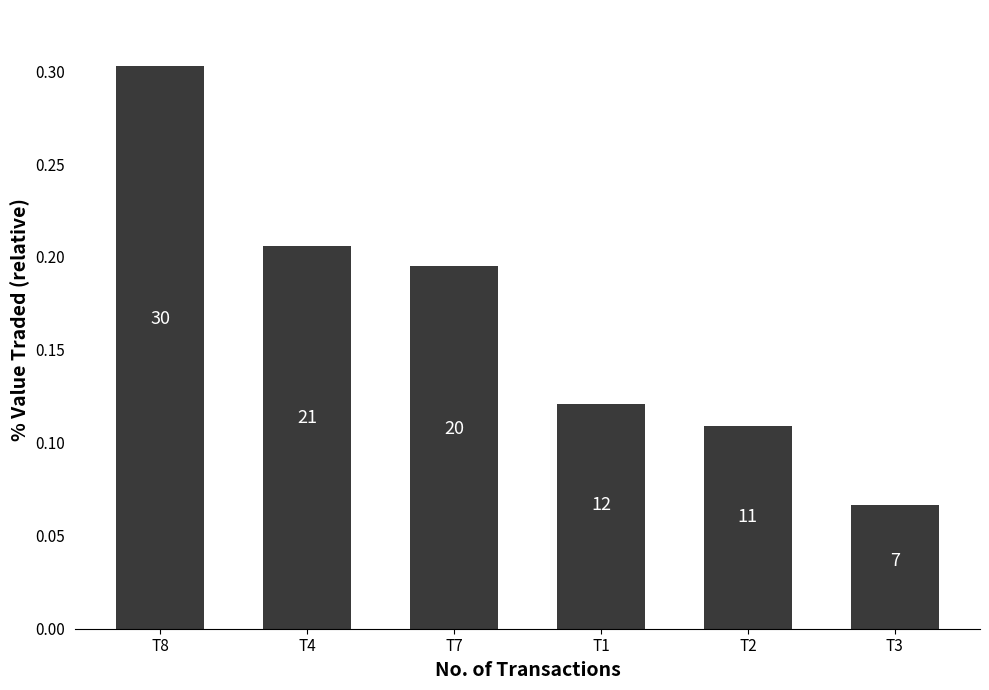

Does the chart contain any negative values?

No